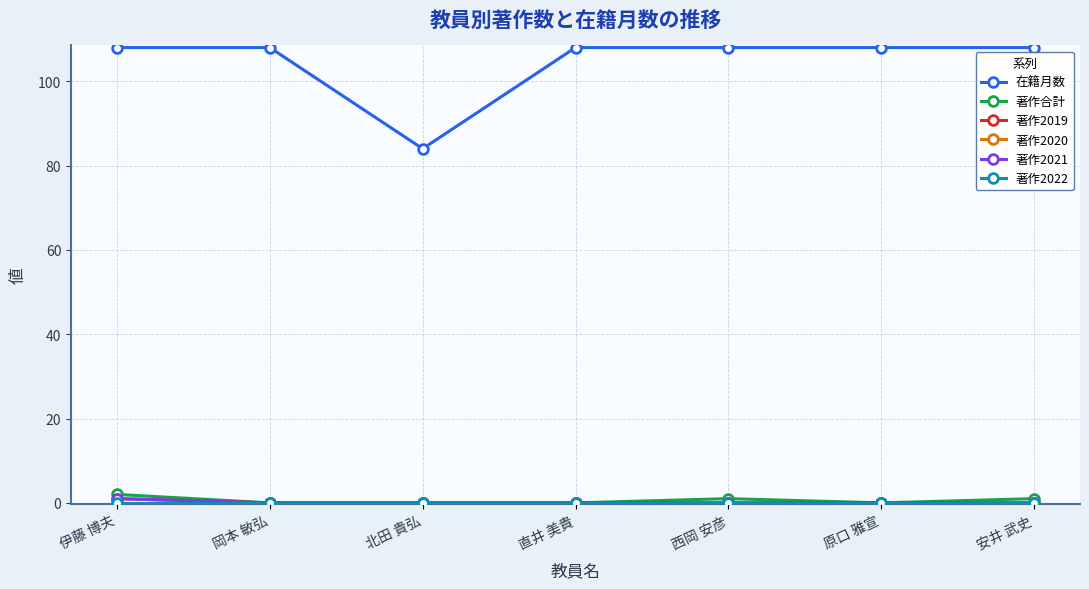

Does the chart have visible grid lines?

Yes